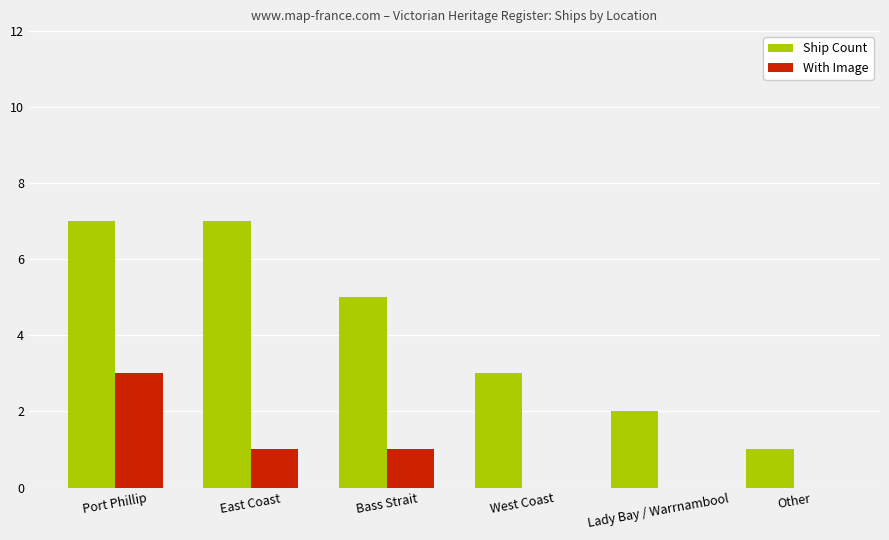

Which series changed the most between Lady Bay / Warrnambool and Other?

Ship Count